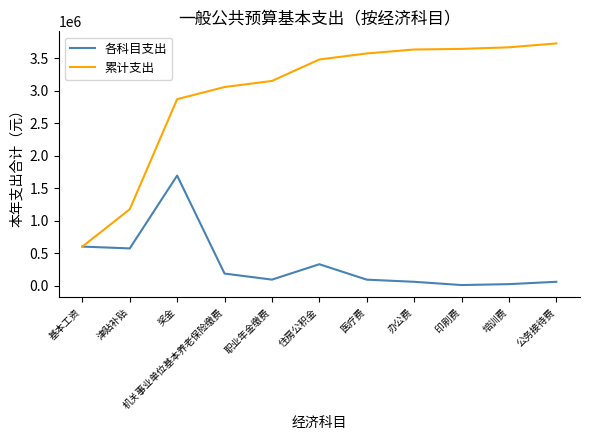

Is the value of 各科目支出 at 基本工资 greater than the value of 累计支出 at 办公费?

No